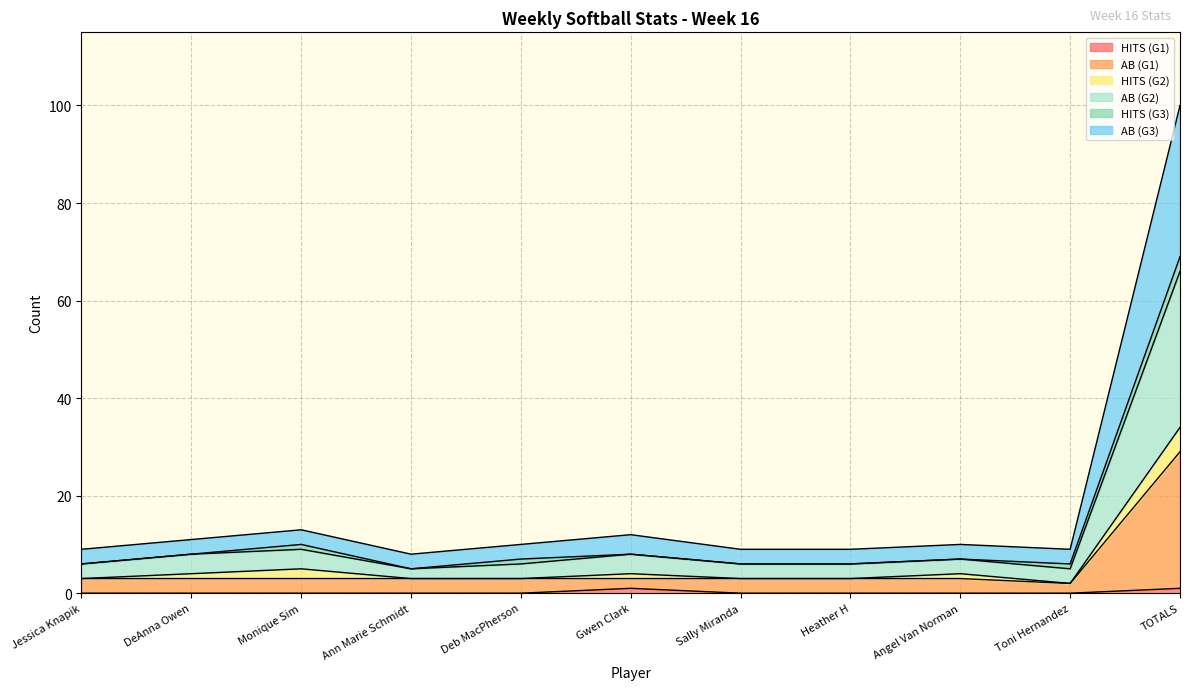

At which category is the sum across all series the highest?

TOTALS